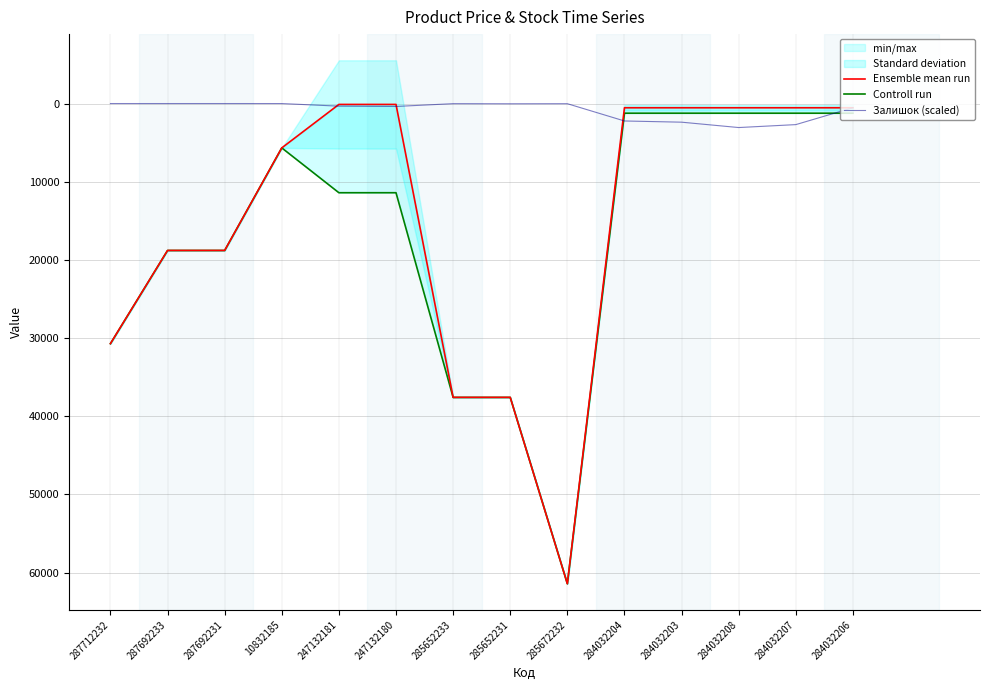

The Ensemble mean run series shows 76.8 at 247132181. True or false?

False